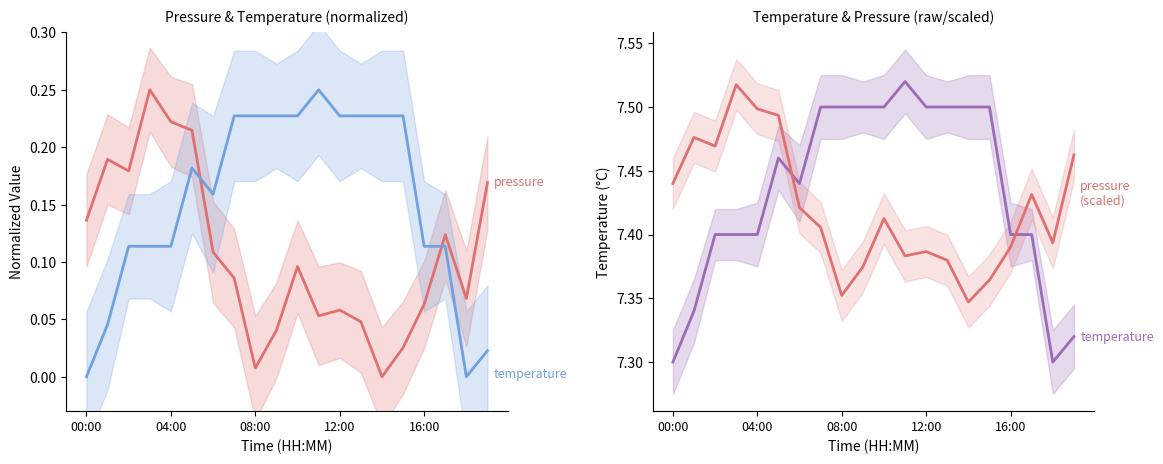

Is it true that pressure (scaled) equals 7.4 at 17?

True